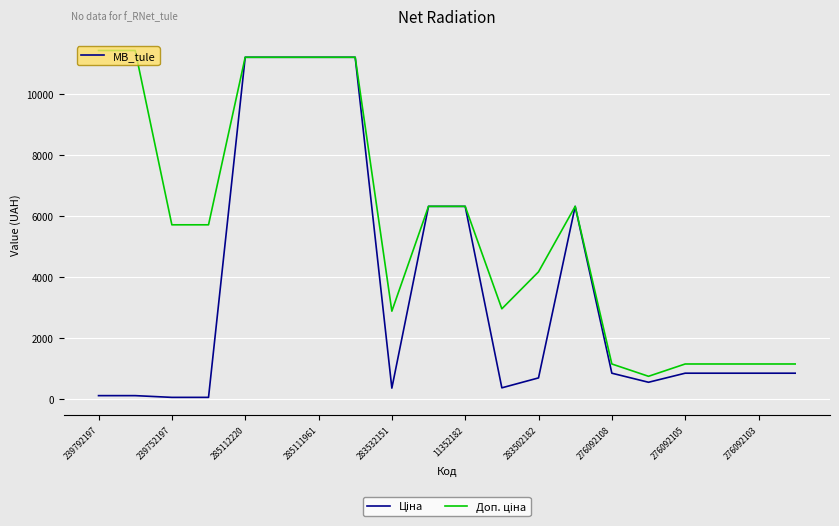

Is this an area chart (filled region under the line)?

No